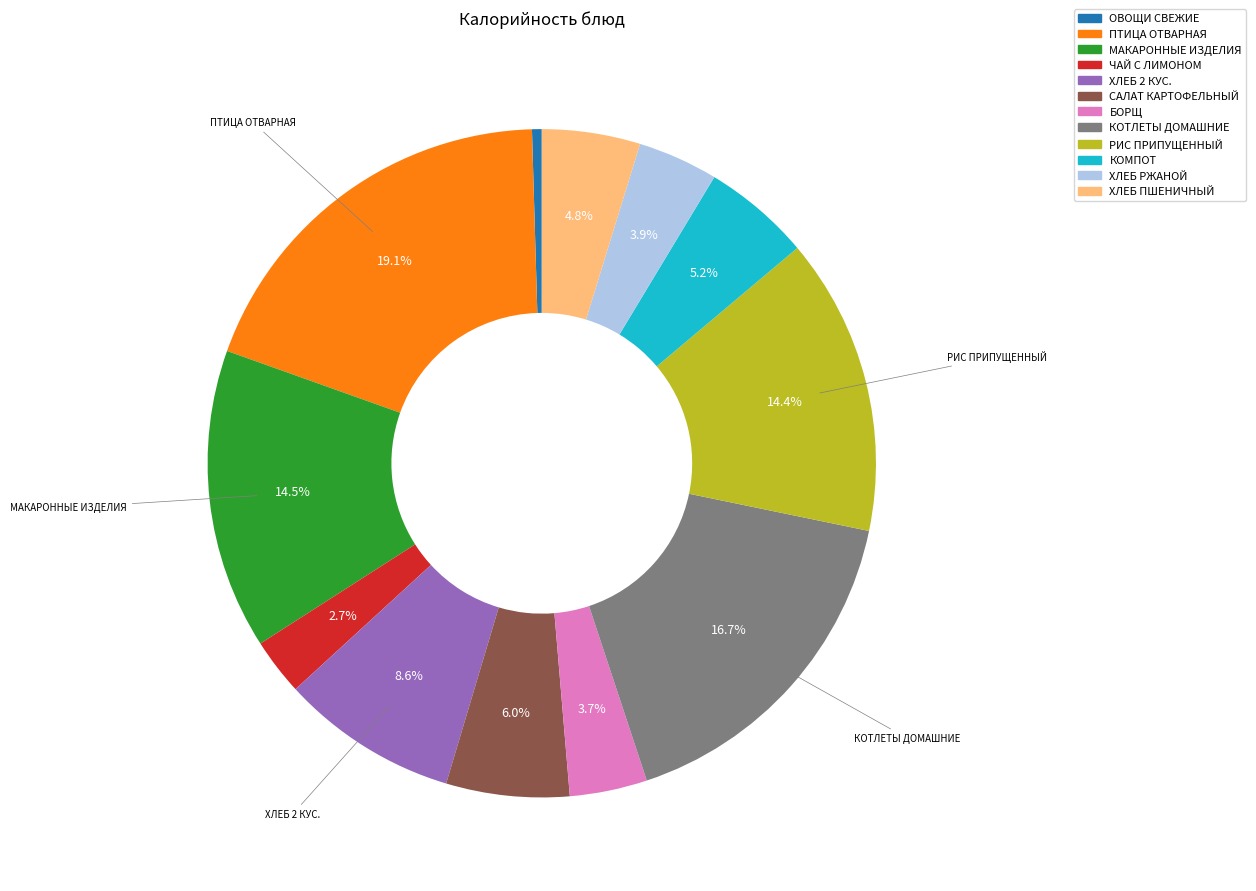

Does any single category account for the majority?

No